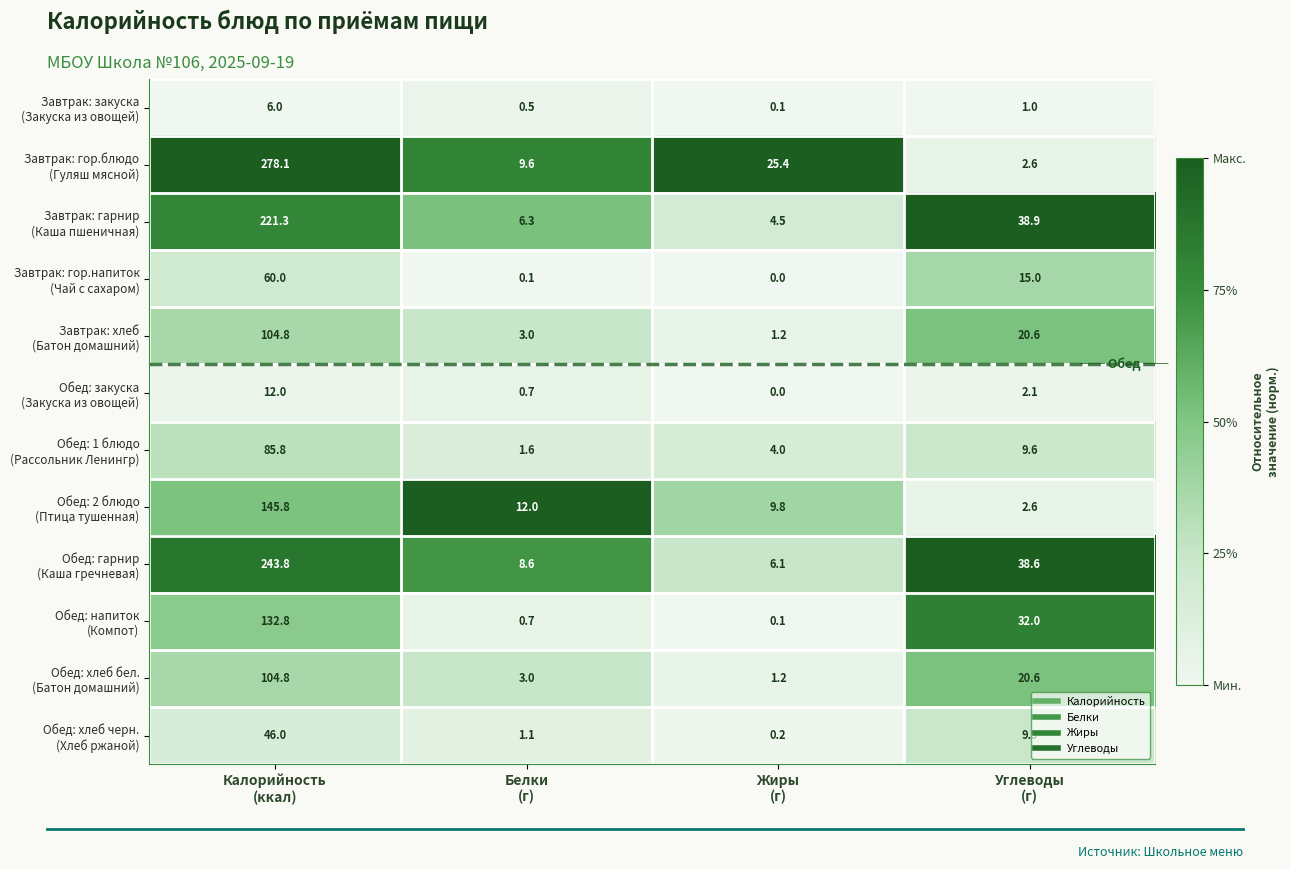

At which category does the chart reach its minimum across all series?

Жиры
(г)